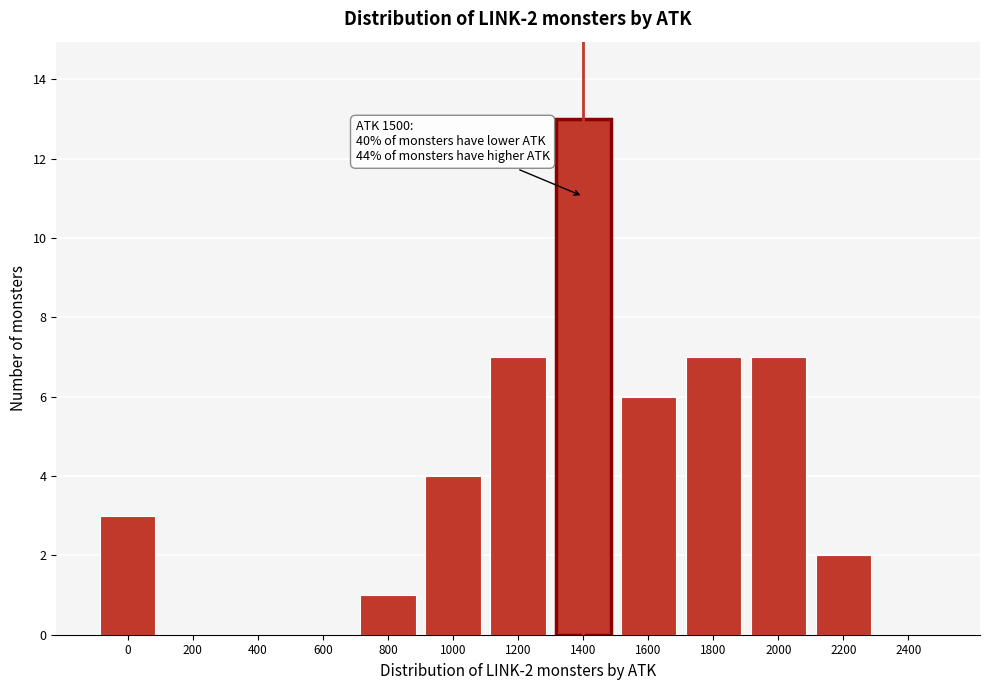

Reading left to right, transcribe all the data shown in this chart.

0=3	200=0	400=0	600=0	800=1	1000=4	1200=7	1400=13	1600=6	1800=7	2000=7	2200=2	2400=0